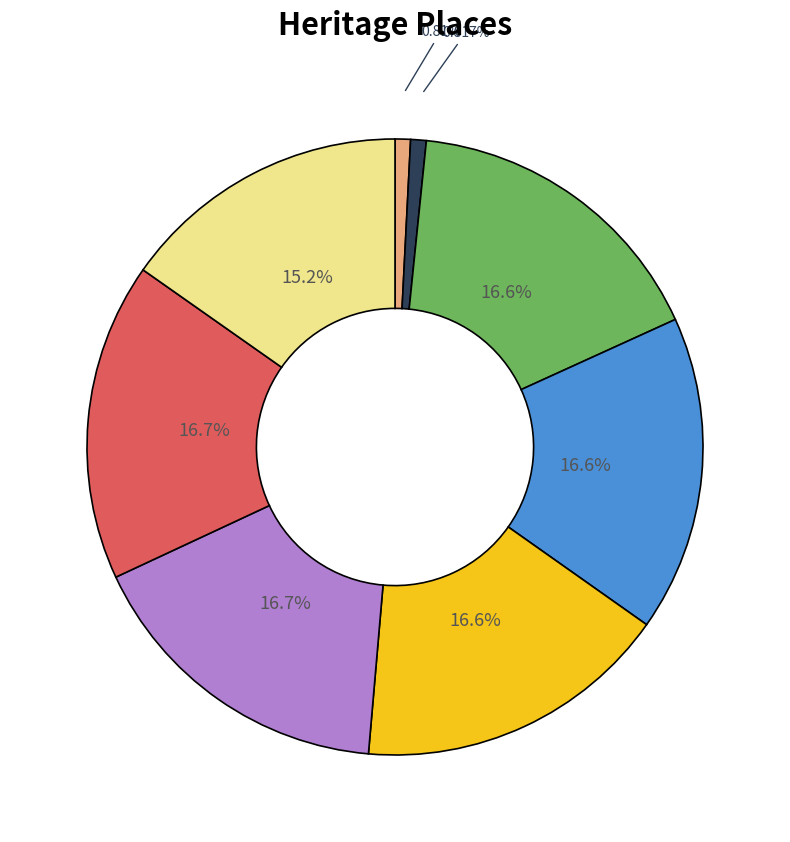

Is there any slice that represents more than half of the pie?

No